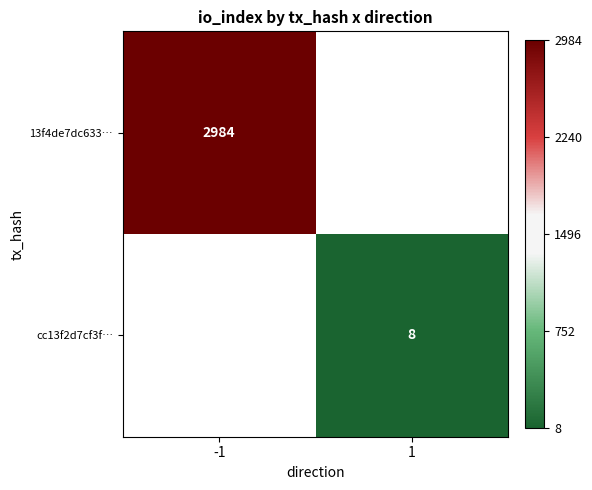

Which has a higher value, 1 or -1?

-1